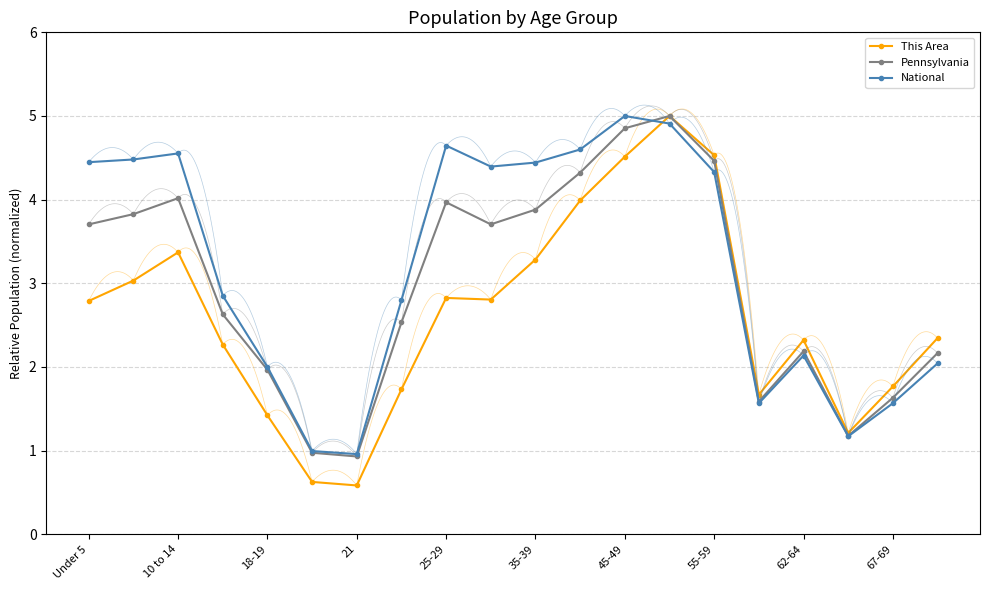

What is the sum of the This Area values at 15 and 13?

6.7